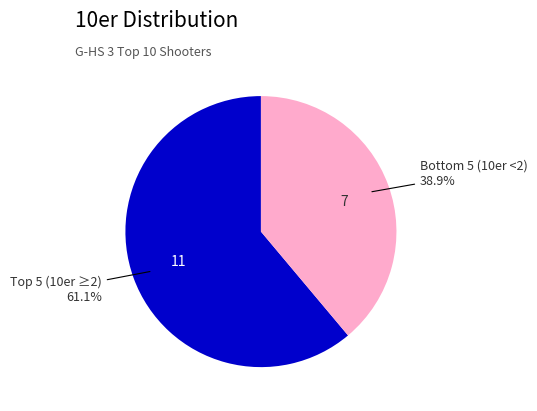

Which category accounts for the majority?

Top 5 (10er ≥2)